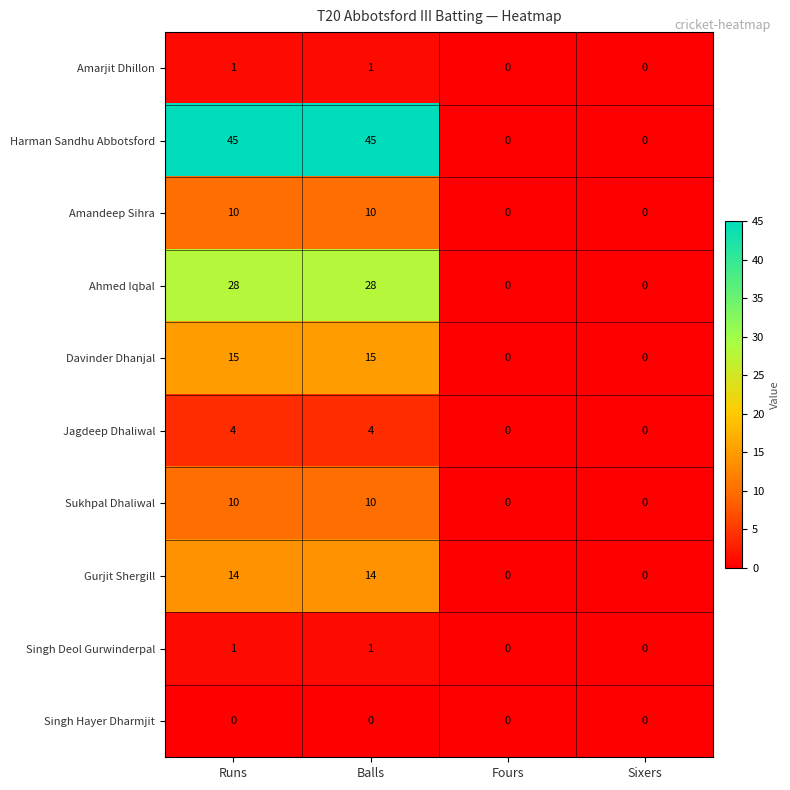

Is it true that Singh Deol Gurwinderpal equals -1 at Fours?

False